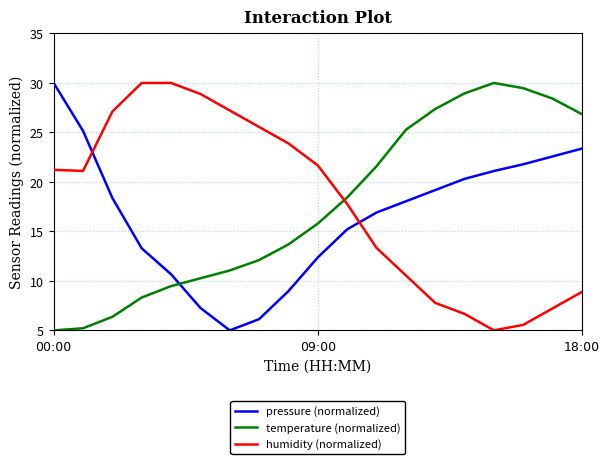

What is the difference between the maximum and minimum values in the pressure (normalized) series?

25.0